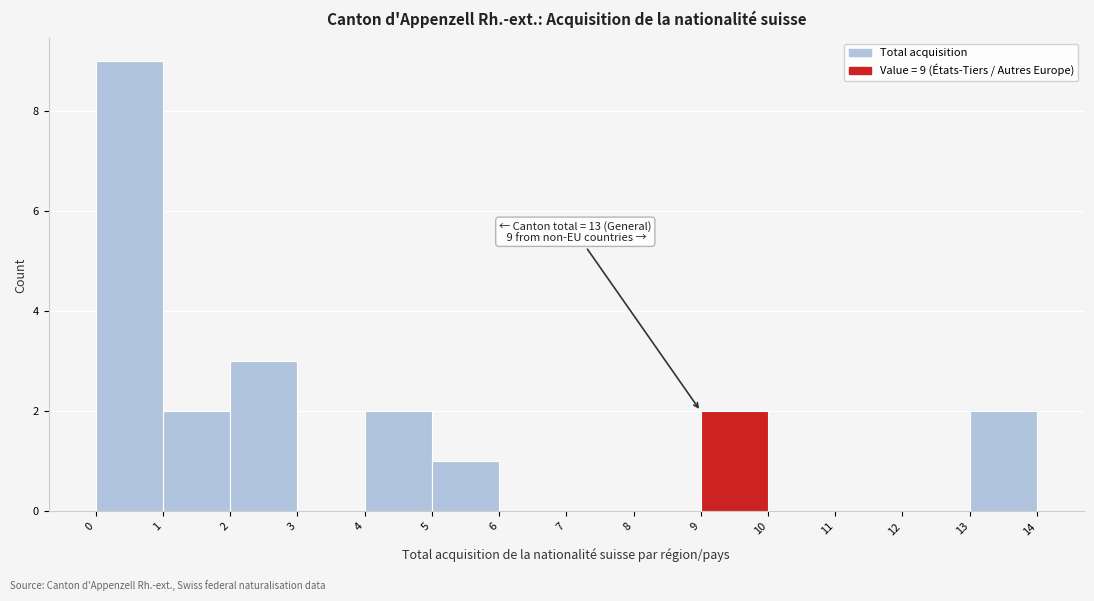

Over which range of the x-axis is the bar tallest?

0 to 1